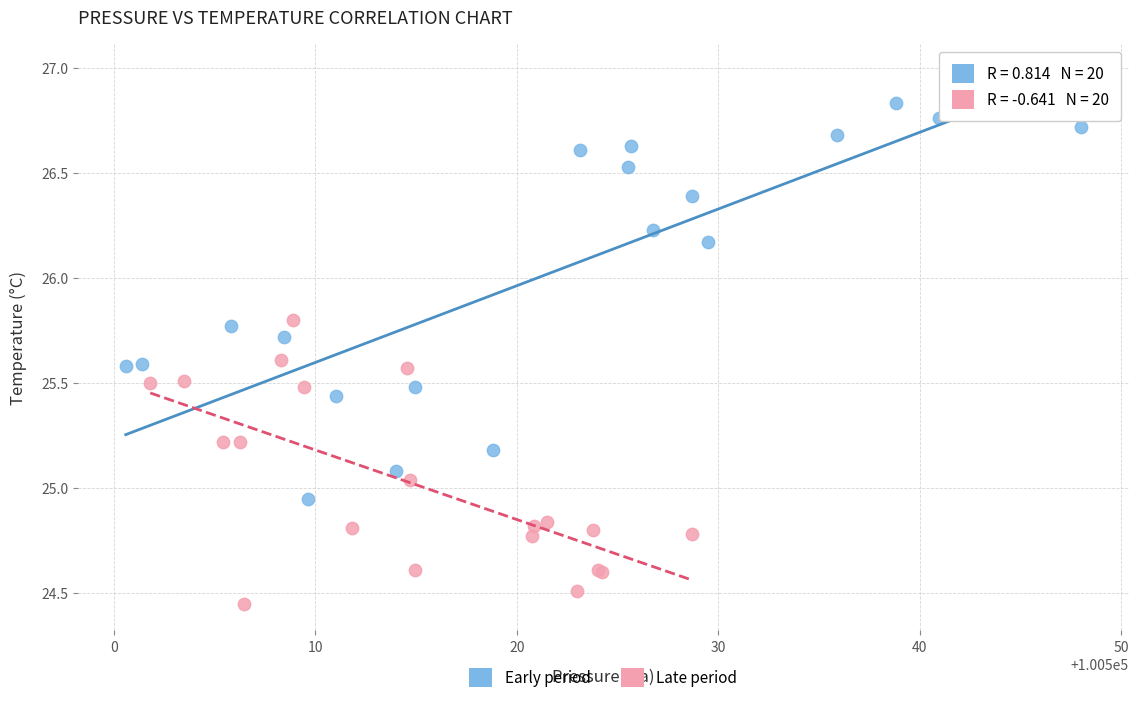

Which series reaches the maximum Y coordinate?

Early period